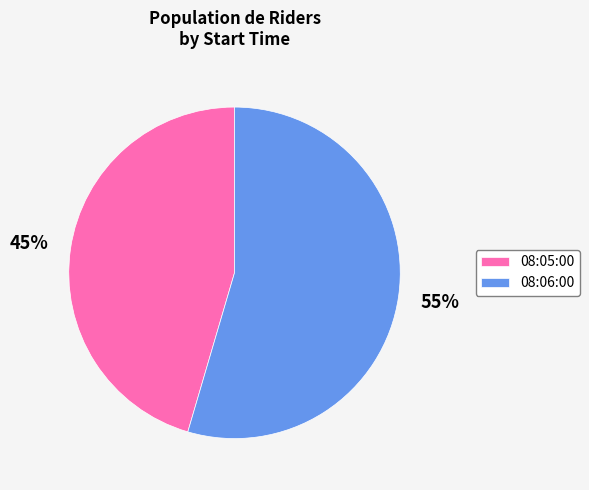

The 08:06:00 slice represents 55% of the pie. True or false?

True